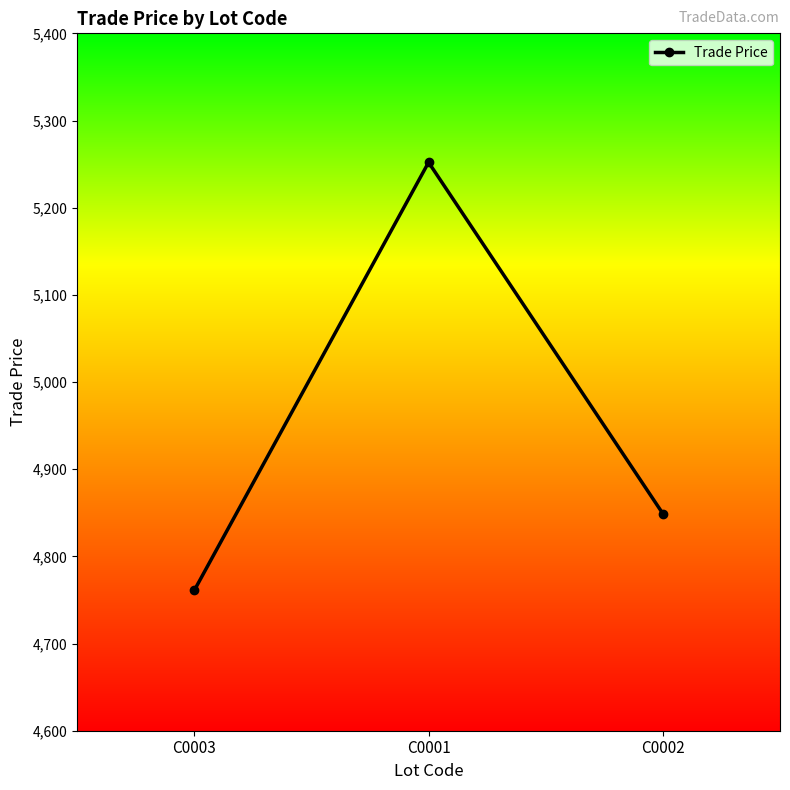

What is the change in value from C0003 to C0001?

+491